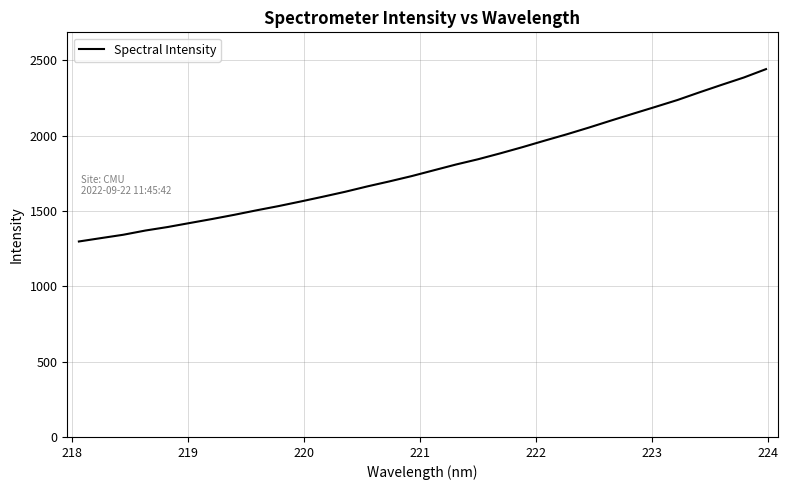

What is the greatest value displayed?

2442.0